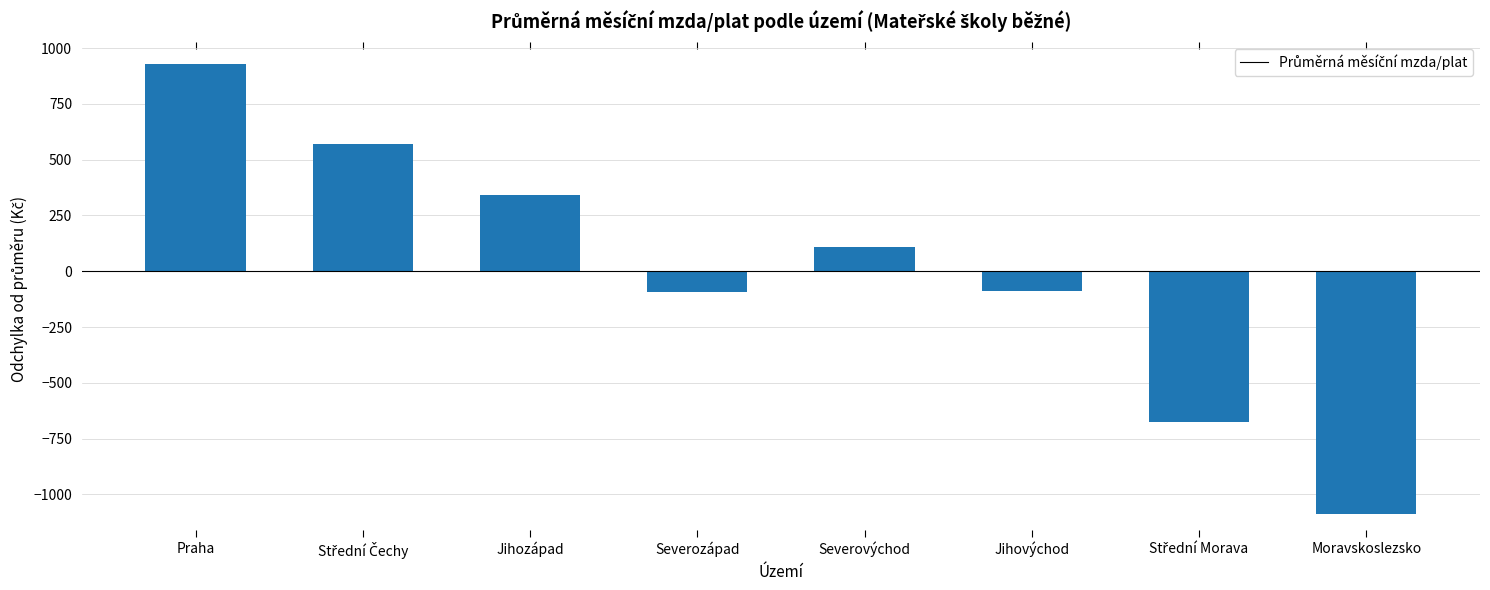

What value does the data have at Jihozápad?

342.3